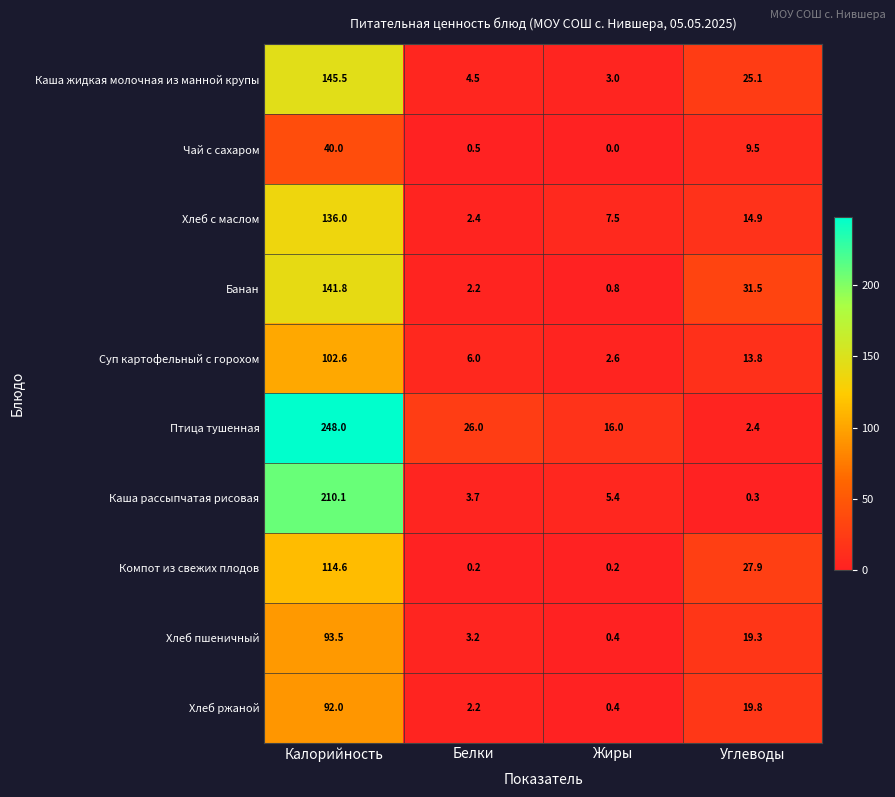

What is the average value of the Каша жидкая молочная из манной крупы series?

44.5